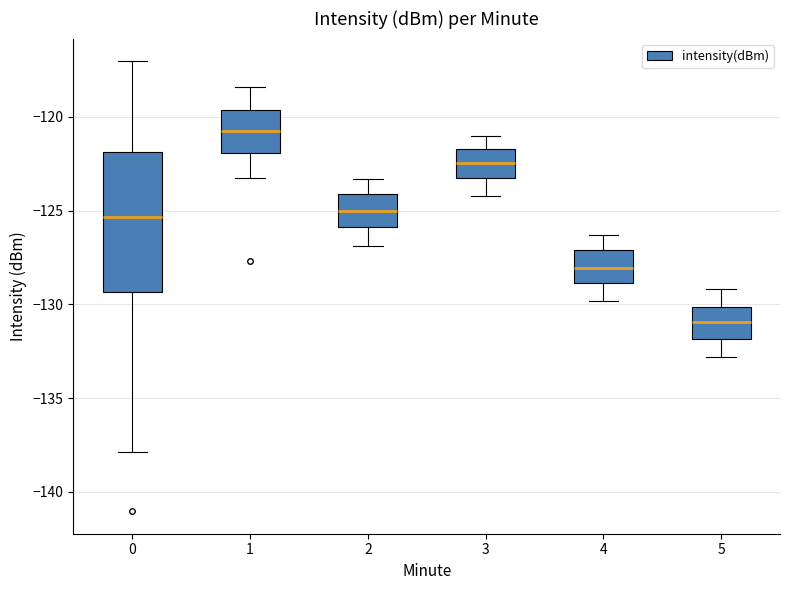

Which box is the tallest, from its lower edge to its upper edge?

0